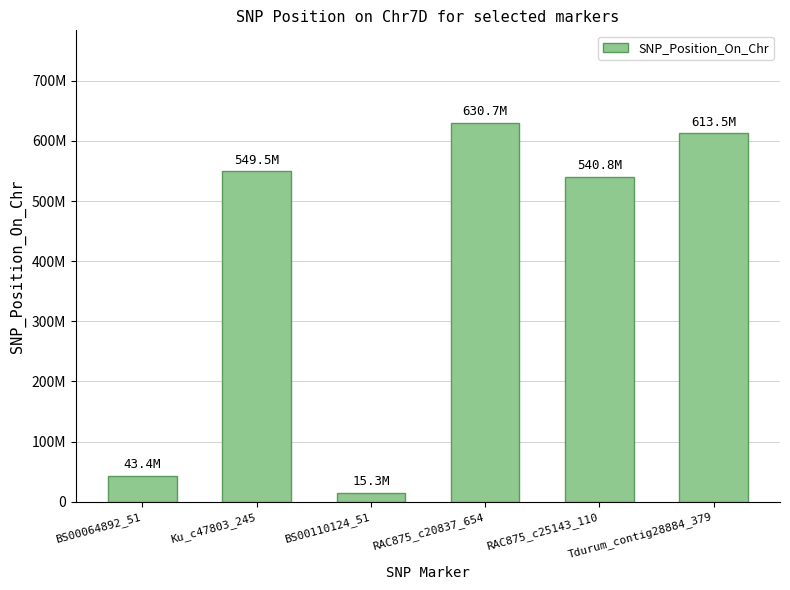

What is the difference between the maximum and second lowest values?

587348375